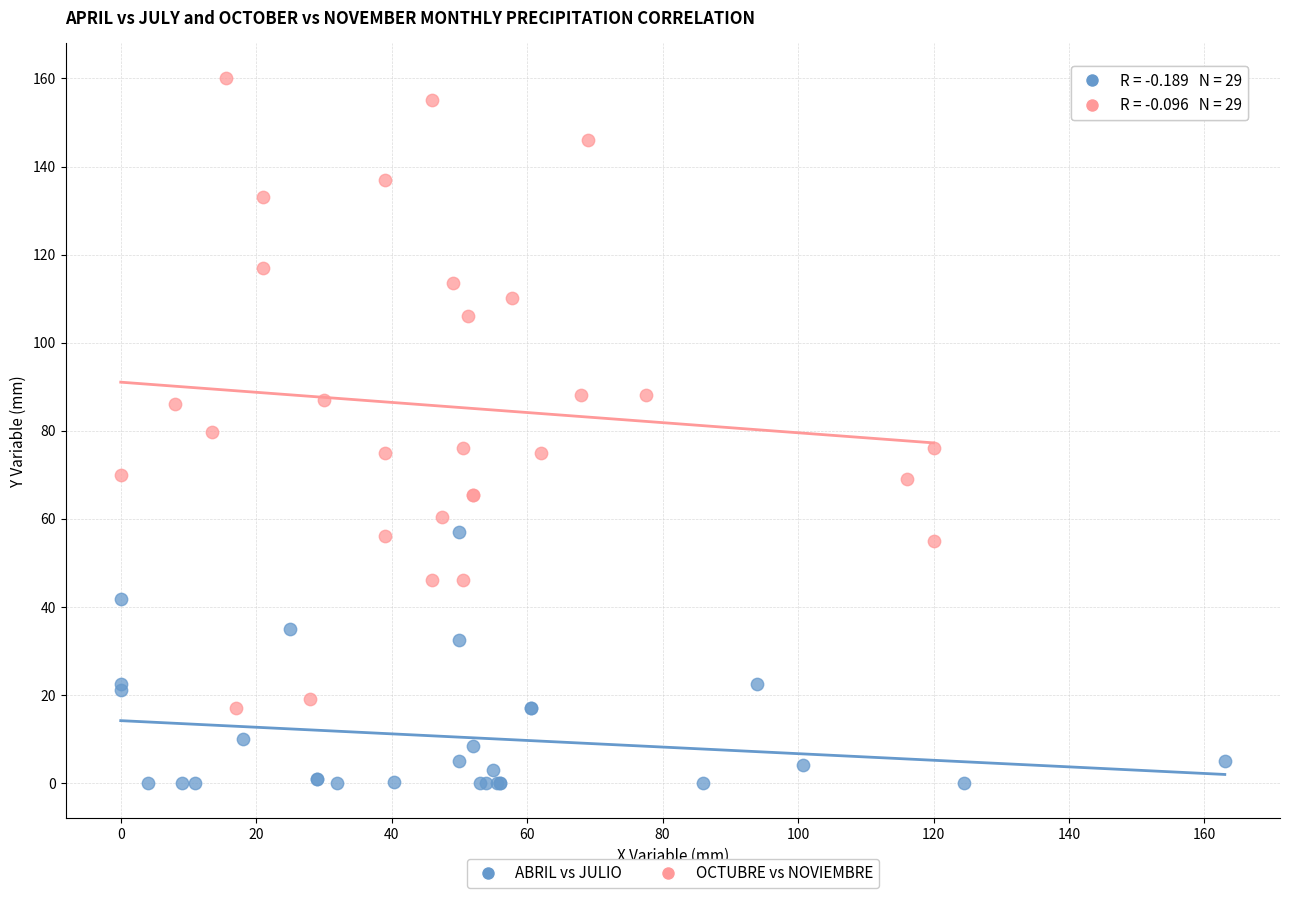

Which series contains the lowest Y value?

ABRIL vs JULIO